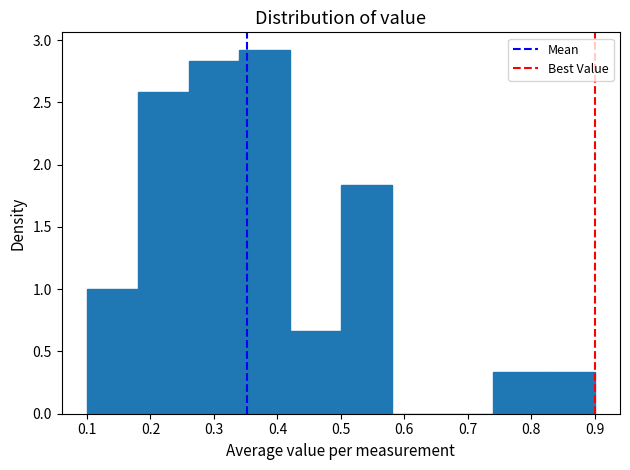

Which range on the x-axis has the tallest bar?

0.34 to 0.42